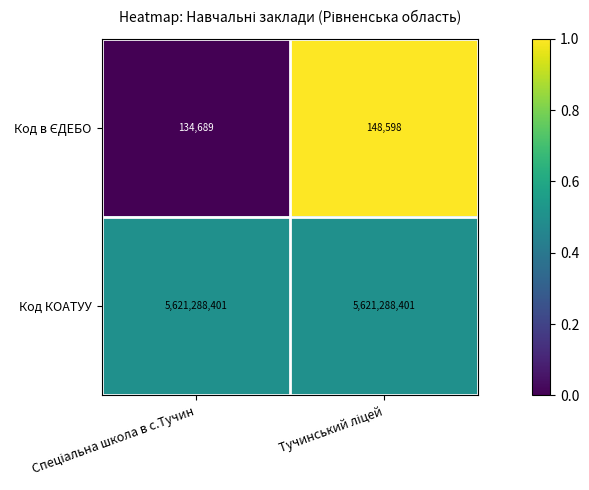

What is the sum of all Код КОАТУУ values?

11242576802